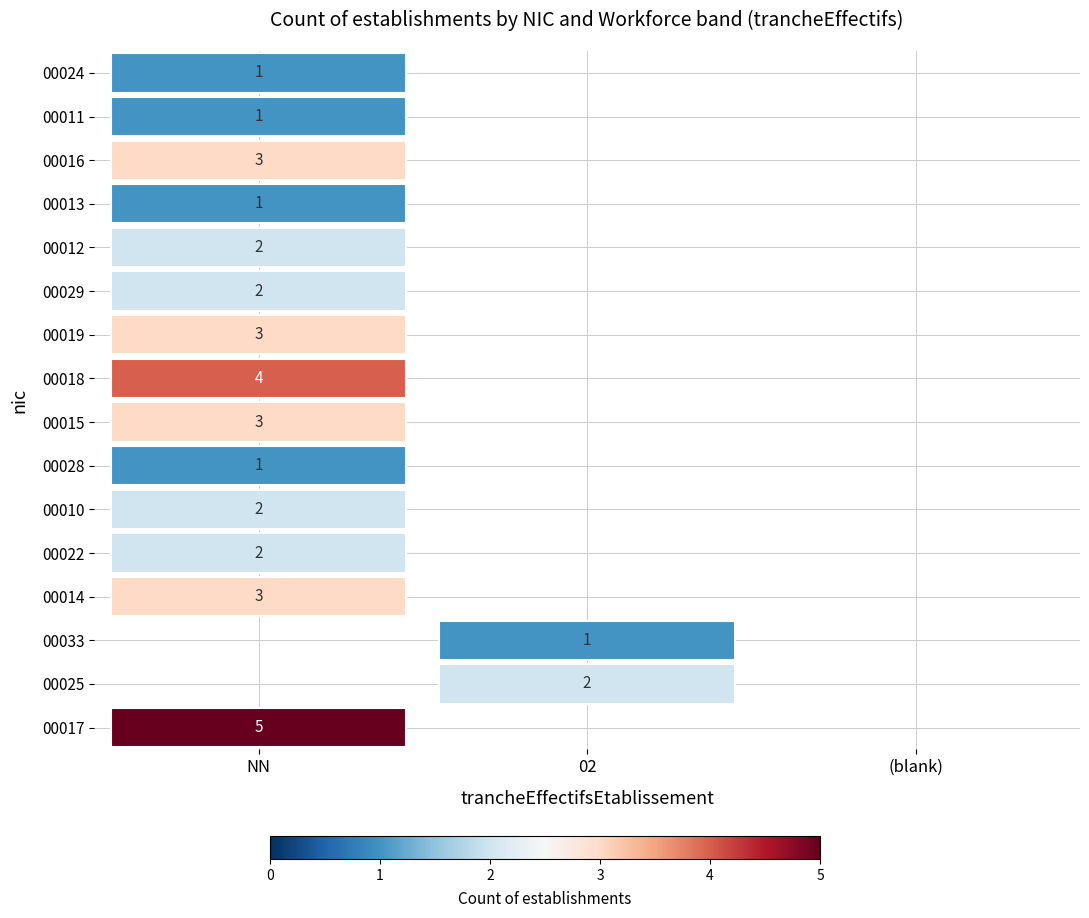

The 00011 series shows 0 at 02. True or false?

True